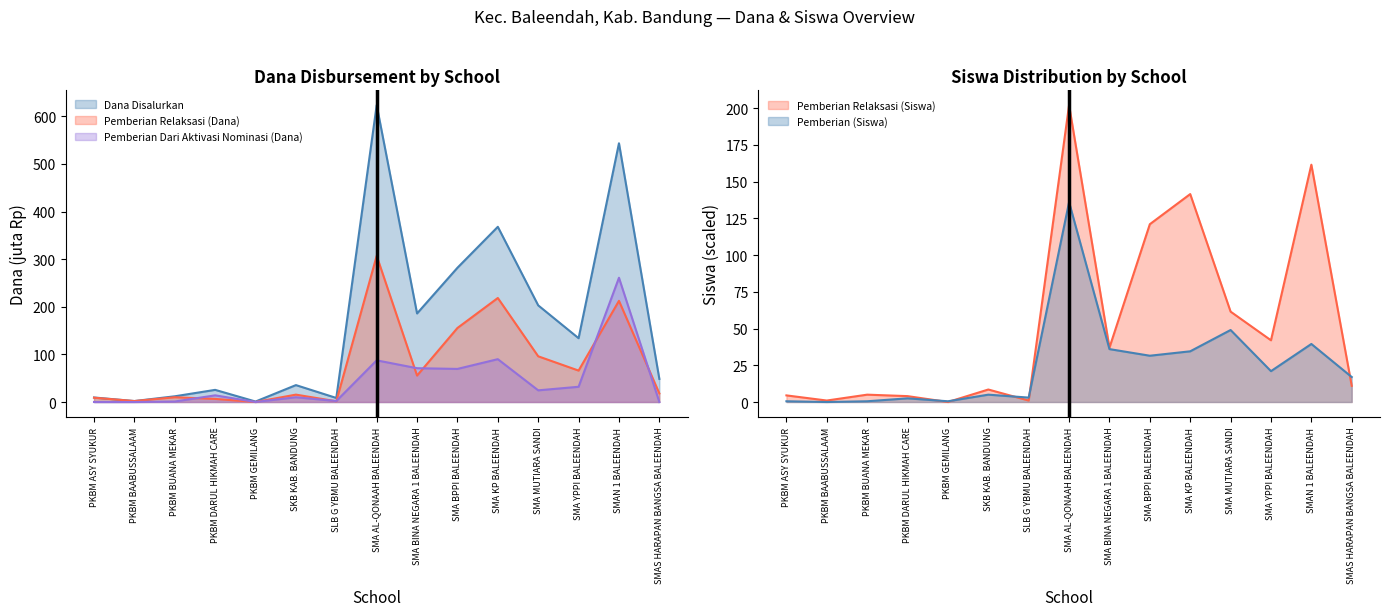

What is the lowest value of the Dana Disalurkan series?

1.0